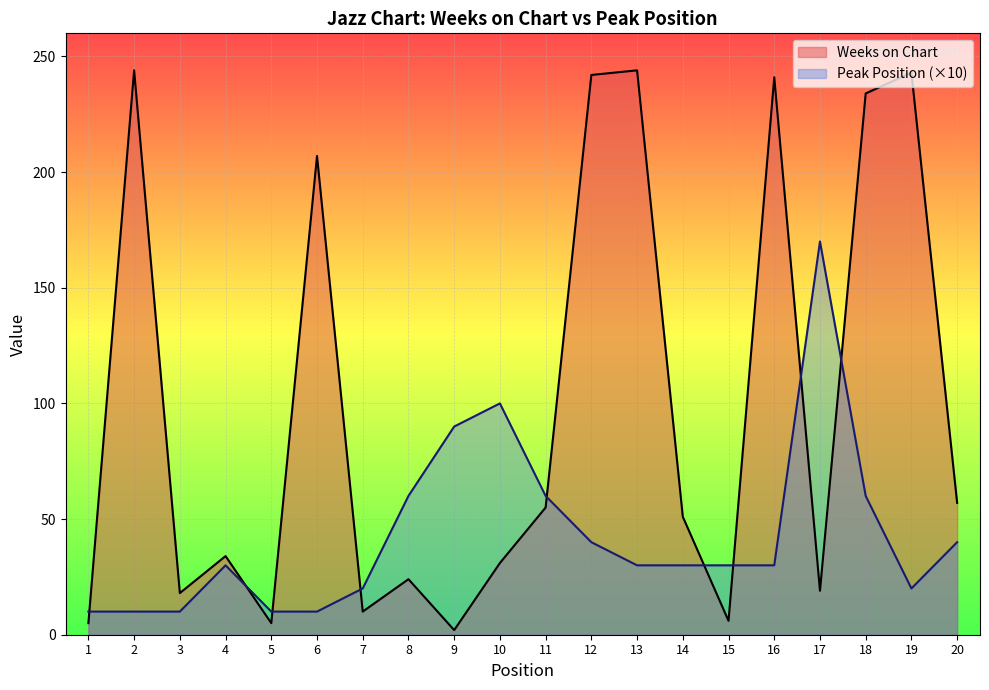

At 12, list the series in order from smallest to largest.

Peak Position (×10), Weeks on Chart